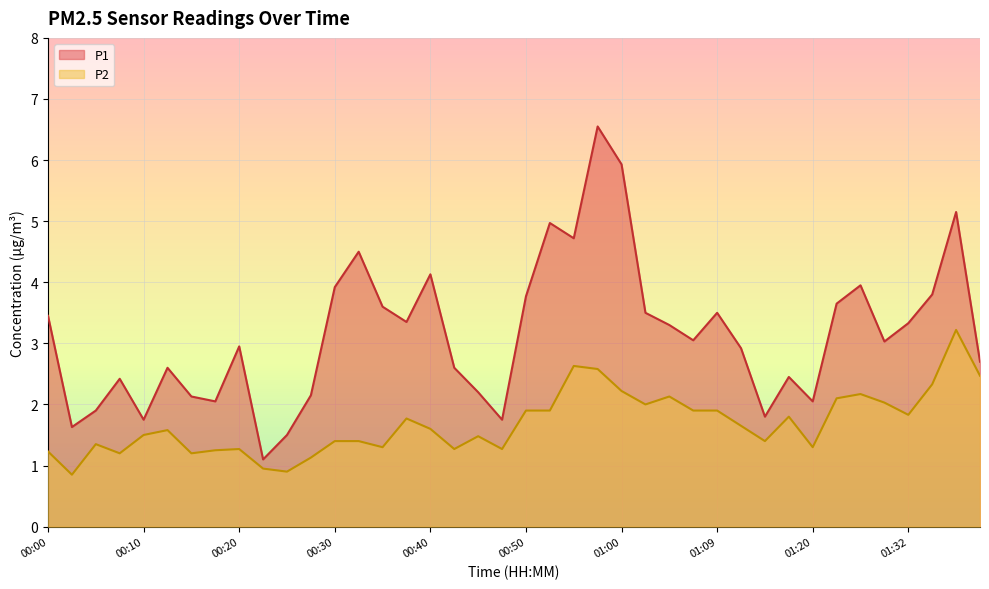

Reading left to right, extract all data points from this chart.

P1: 3.5	1.6	1.9	2.4	1.8	2.6	2.1	2.0	3.0	1.1	1.5	2.1	3.9	4.5	3.6	3.4	4.1	2.6	2.2	1.8	3.8	5.0	4.7	6.5	5.9	3.5	3.3	3.0	3.5	2.9	1.8	2.5	2.0	3.6	4.0	3.0	3.3	3.8	5.2	2.7
P2: 1.2	0.8	1.4	1.2	1.5	1.6	1.2	1.2	1.3	0.9	0.9	1.1	1.4	1.4	1.3	1.8	1.6	1.3	1.5	1.3	1.9	1.9	2.6	2.6	2.2	2.0	2.1	1.9	1.9	1.6	1.4	1.8	1.3	2.1	2.2	2.0	1.8	2.3	3.2	2.5